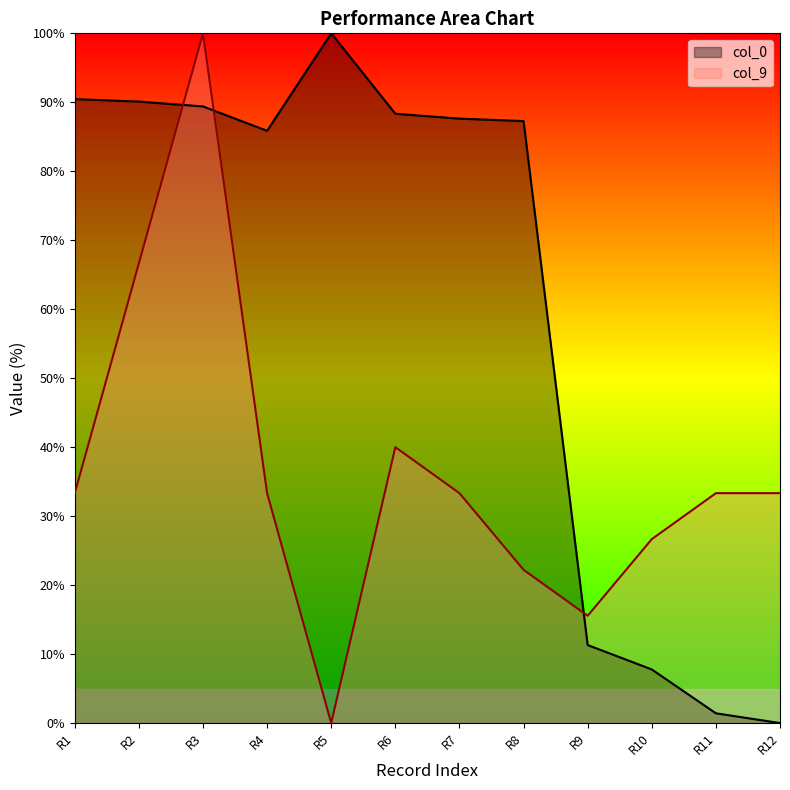

How many intersections are there between col_0 and col_9?

3